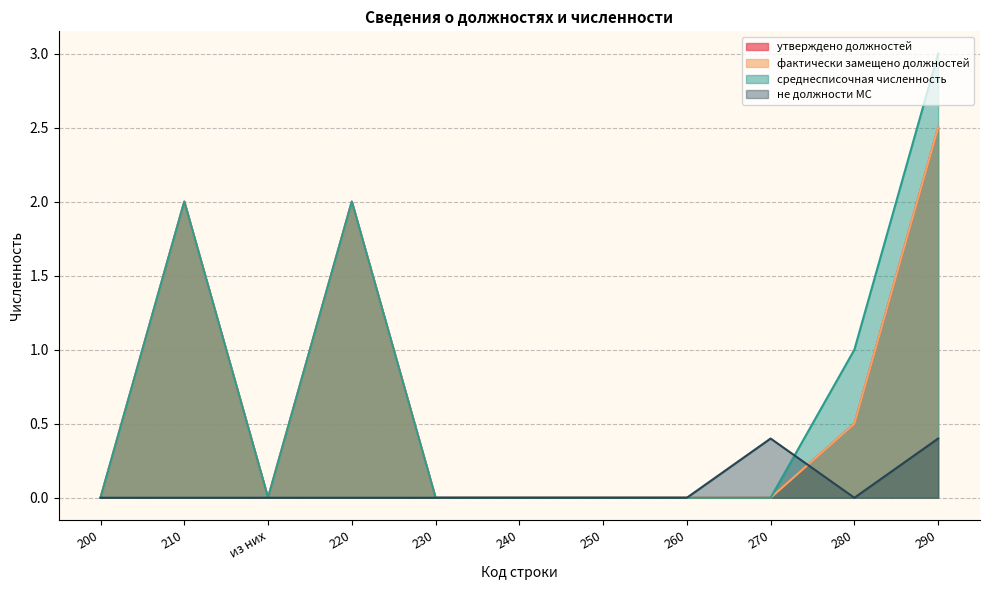

What position from the left is 260?

8